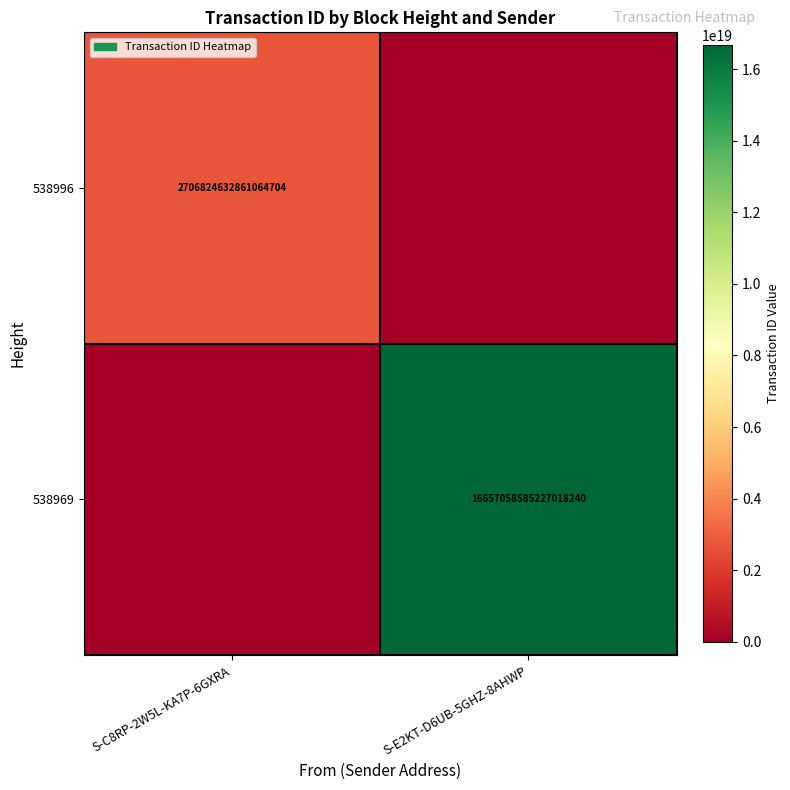

The value of 538996 at S-C8RP-2W5L-KA7P-6GXRA is 745264231720102912. True or false?

False